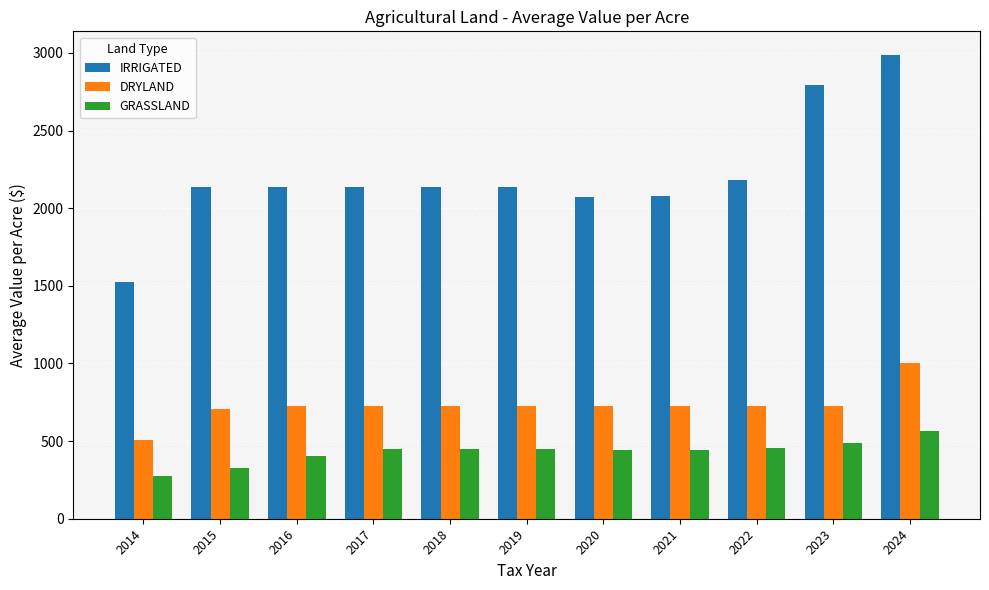

The DRYLAND series shows 725.0 at 2018. True or false?

True